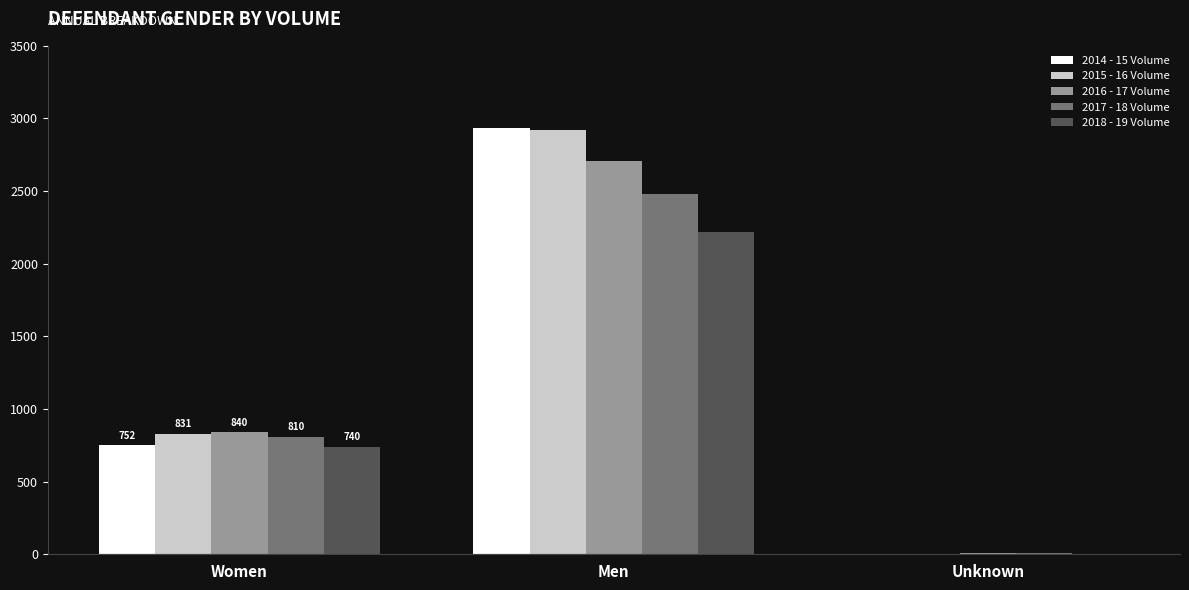

The value of 2018 - 19 Volume at Unknown is 2. True or false?

True